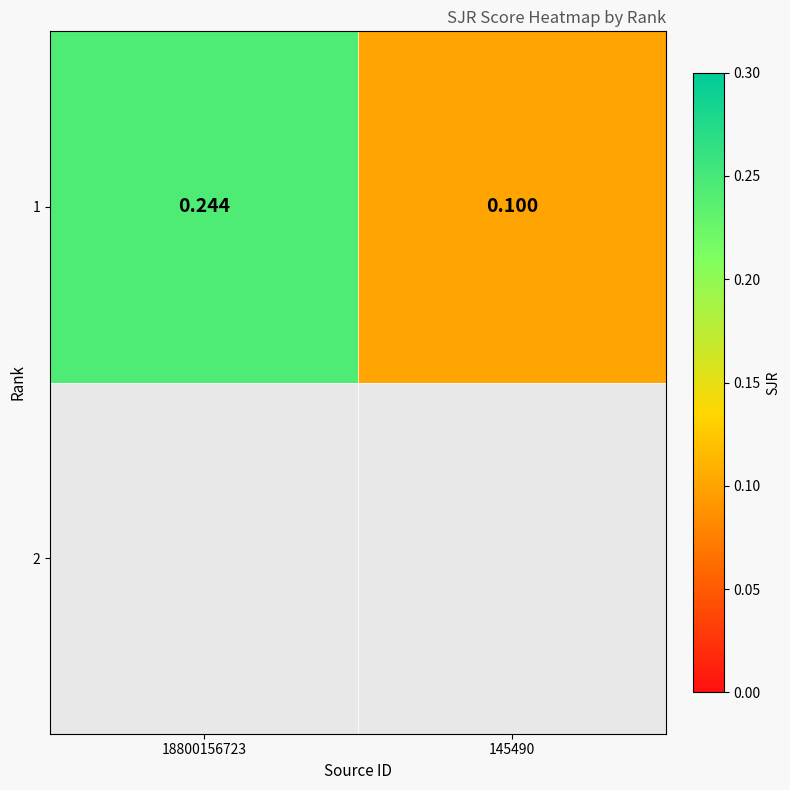

What is the difference between the maximum and minimum values?

0.1